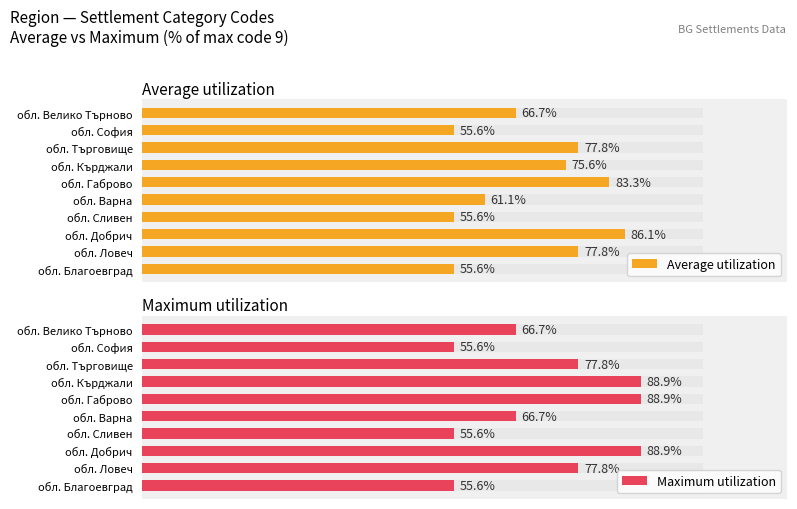

What is the difference between the Maximum utilization values at обл. Търговище and обл. Варна?

11.1